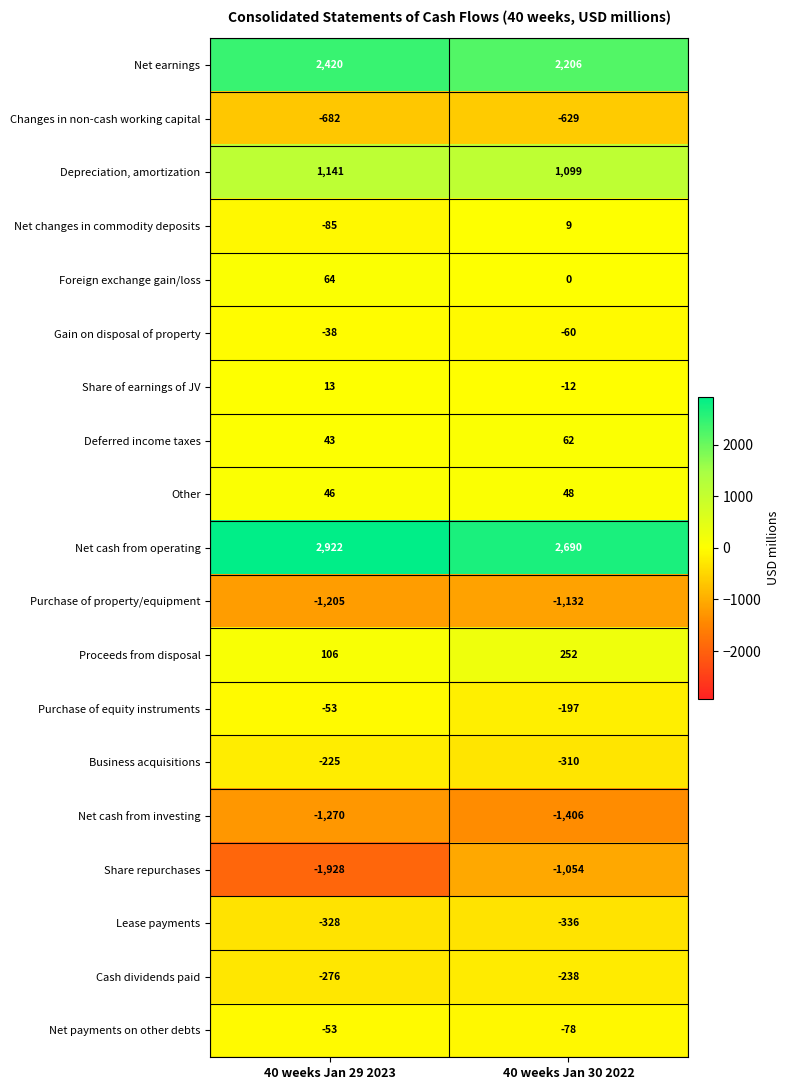

What is the greatest value displayed?

2922